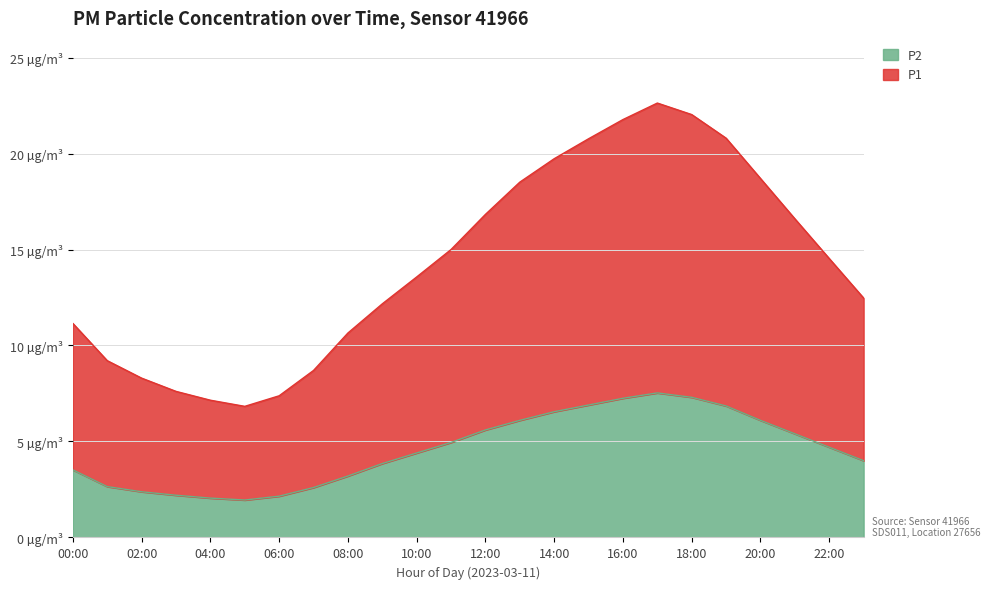

Reading left to right, extract all data points from this chart.

P1: 00:00=11.2	01:00=9.2	02:00=8.3	03:00=7.6	04:00=7.1	05:00=6.8	06:00=7.4	07:00=8.7	08:00=10.7	09:00=12.2	10:00=13.6	11:00=15.0	12:00=16.8	13:00=18.5	14:00=19.7	15:00=20.8	16:00=21.8	17:00=22.6	18:00=22.0	19:00=20.8	20:00=18.7	21:00=16.6	22:00=14.5	23:00=12.5
P2: 00:00=3.5	01:00=2.6	02:00=2.4	03:00=2.2	04:00=2.0	05:00=1.9	06:00=2.1	07:00=2.6	08:00=3.2	09:00=3.9	10:00=4.4	11:00=5.0	12:00=5.6	13:00=6.1	14:00=6.5	15:00=6.9	16:00=7.2	17:00=7.5	18:00=7.3	19:00=6.8	20:00=6.1	21:00=5.4	22:00=4.7	23:00=4.0